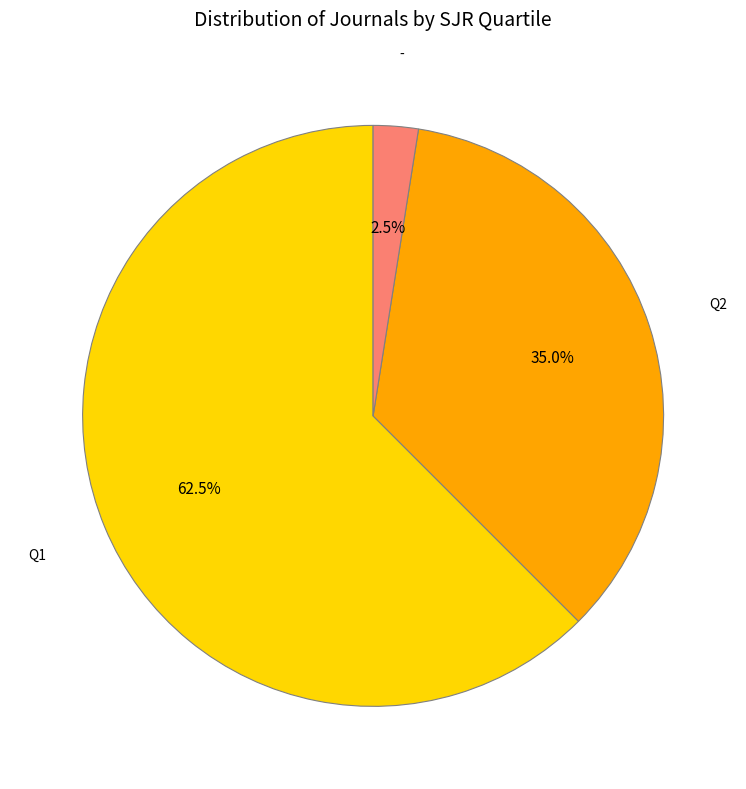

What is the total percentage of Q1 and Q2?

97.5%